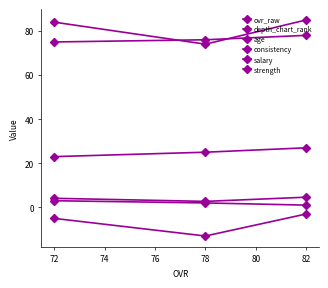

At how many categories does at least one series exceed 68?

3